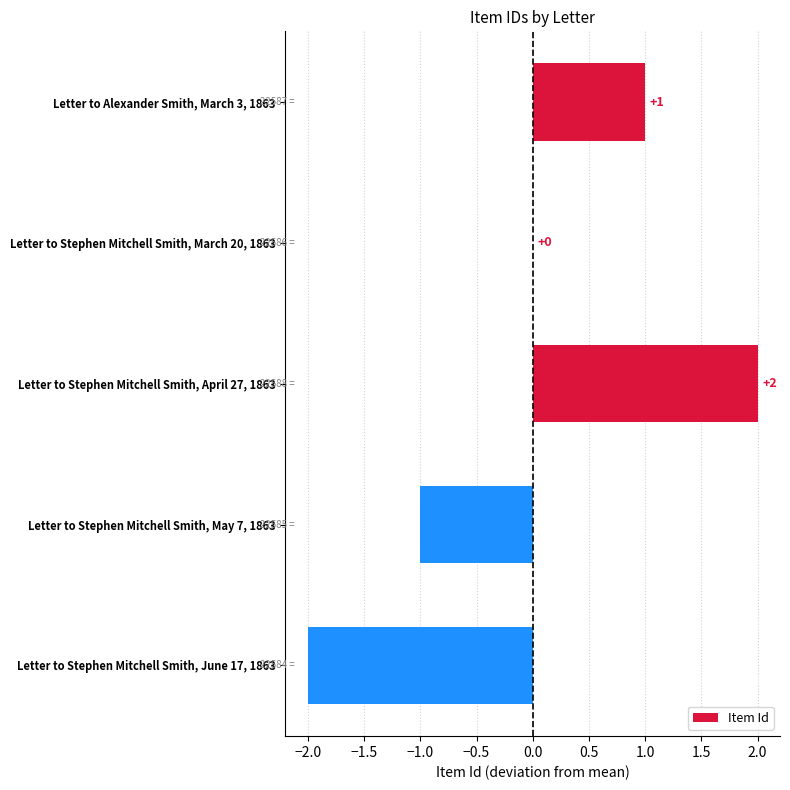

The chart shows a value of 2 at Letter to Stephen Mitchell Smith, March 20, 1863. True or false?

False